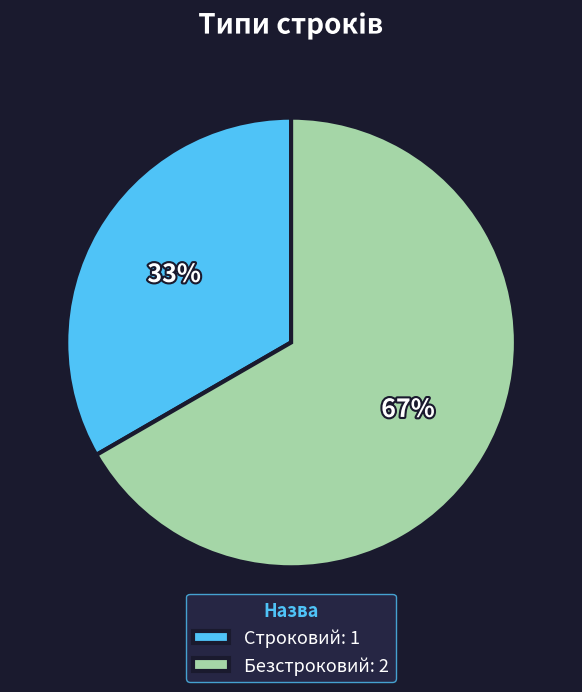

Count the number of slices in the pie.

2